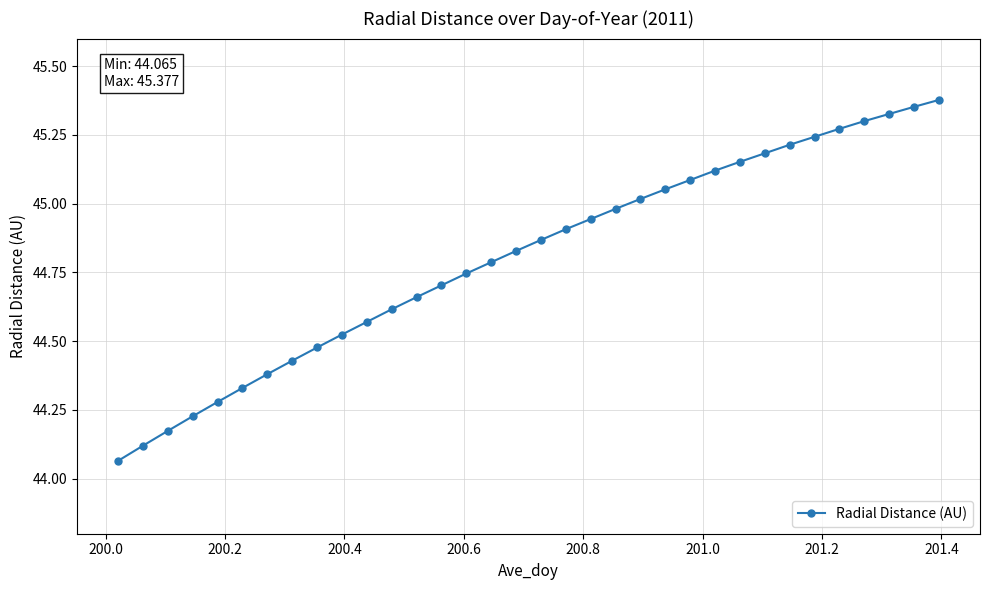

What is the difference between the second highest and minimum values?

1.3